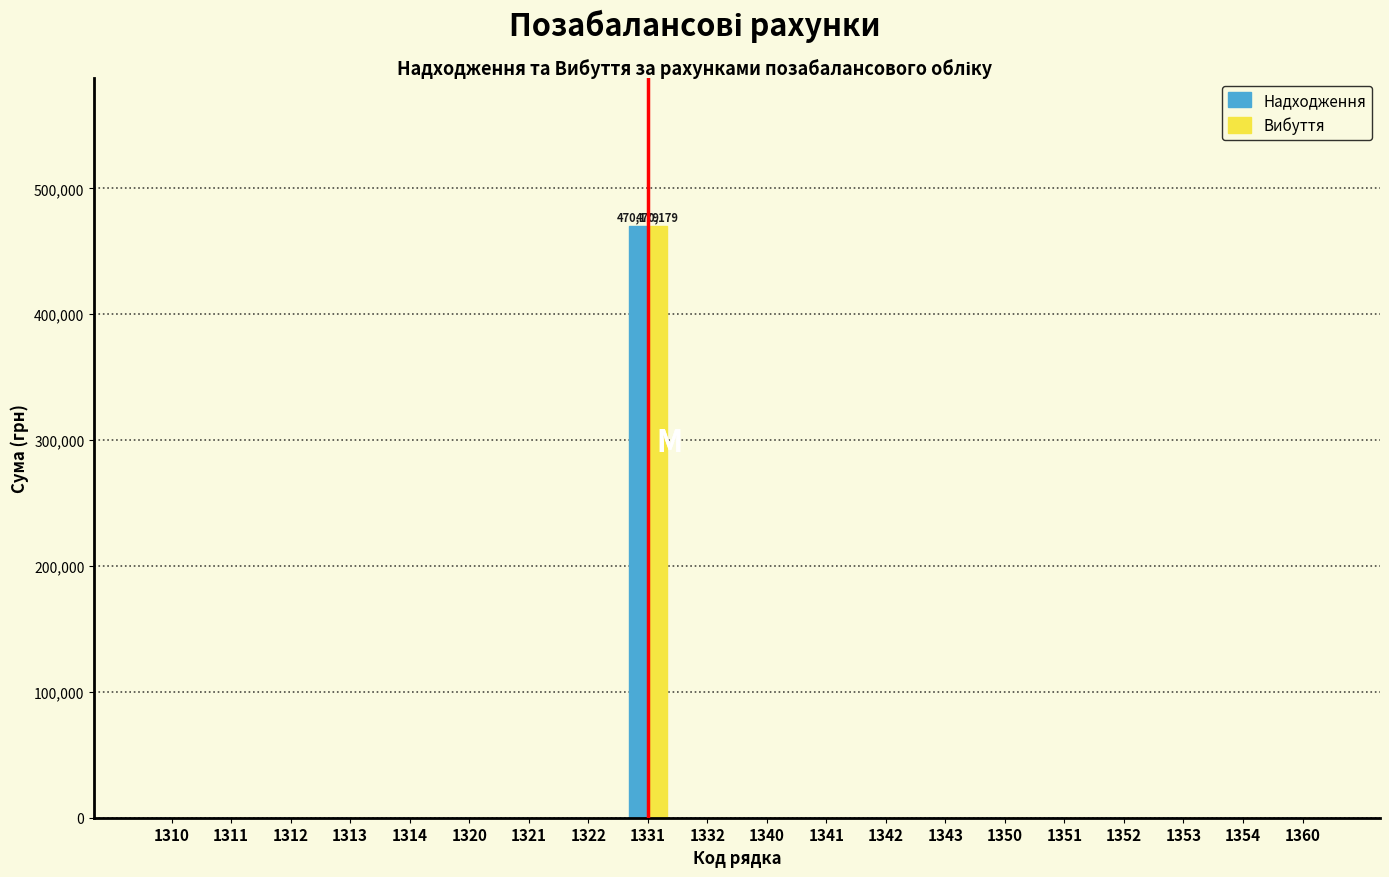

The value of Вибуття at 1322 is 0. True or false?

True